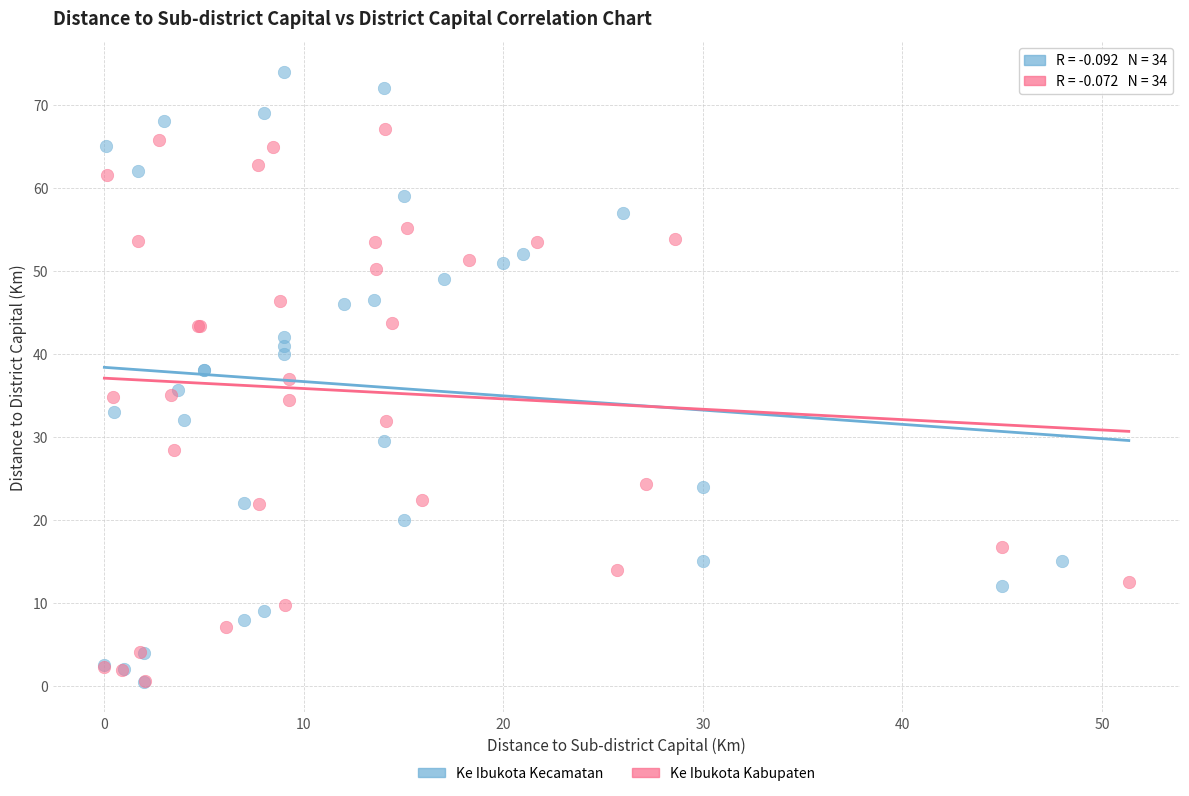

Which series contains the highest Y value?

Ke Ibukota Kecamatan